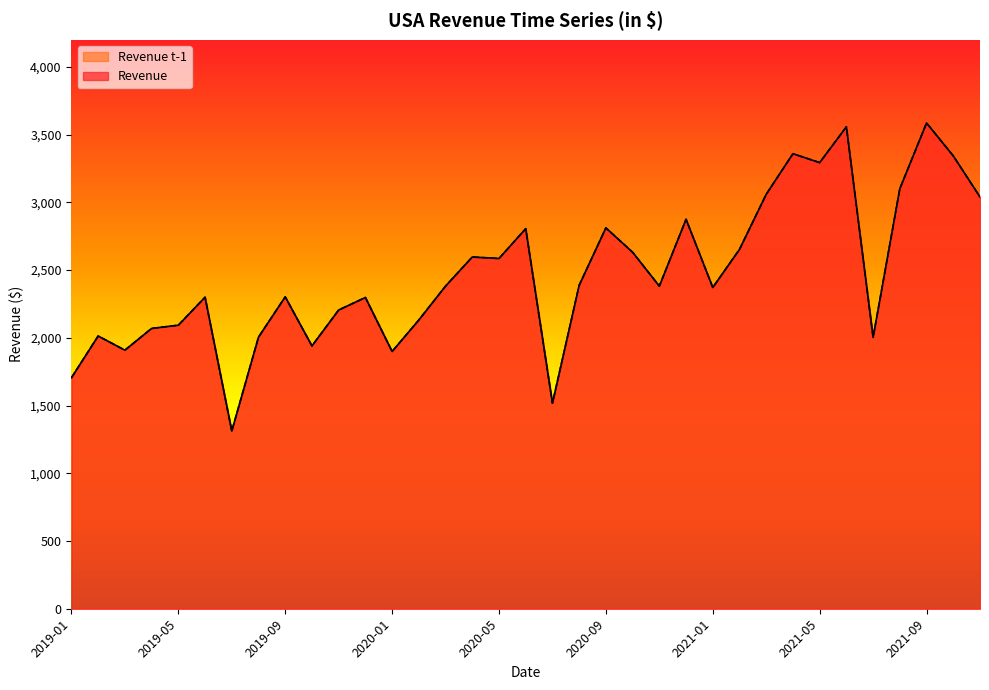

What is the value of the Revenue point at the 16th from the left?

2596.4